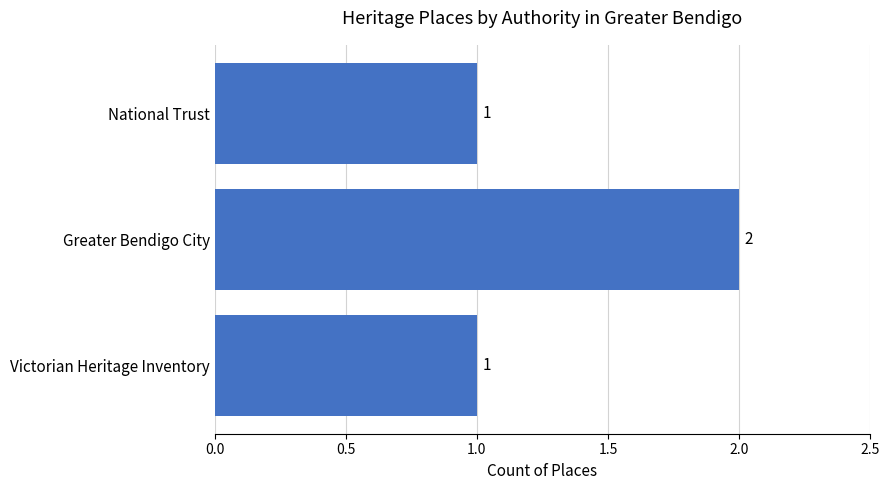

What is the sum of all values?

4